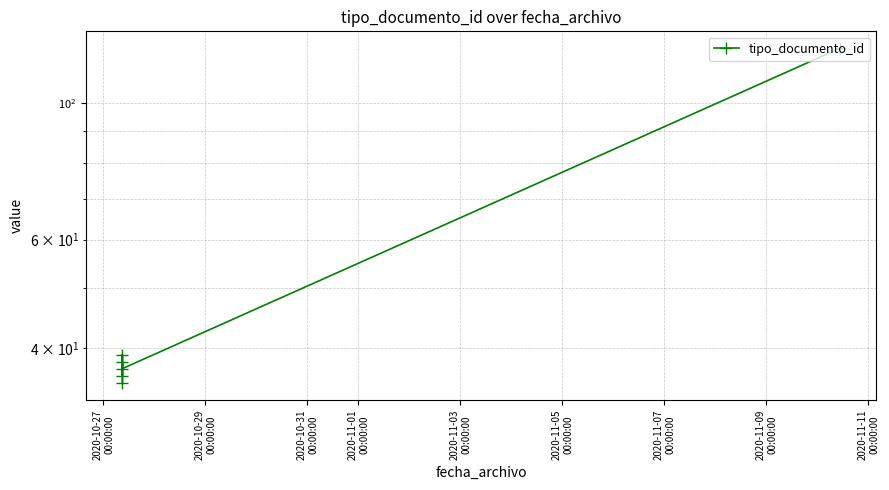

How many lines are shown in the chart?

1